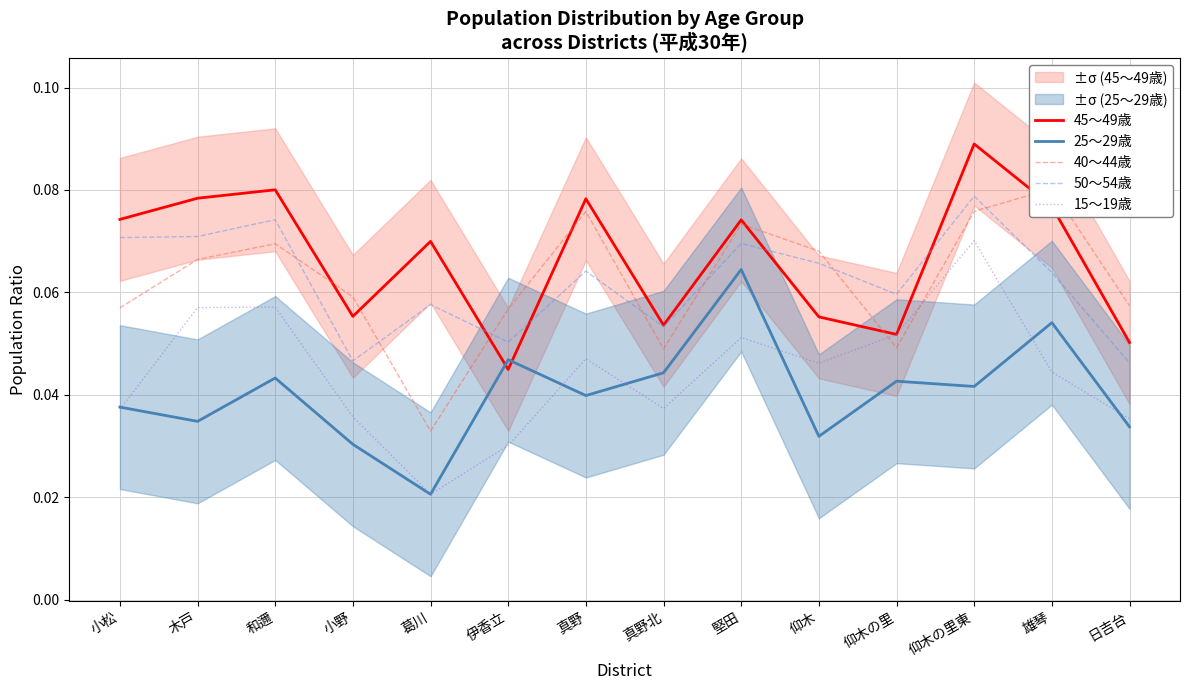

What is the label of the 14th point from the left?

日吉台